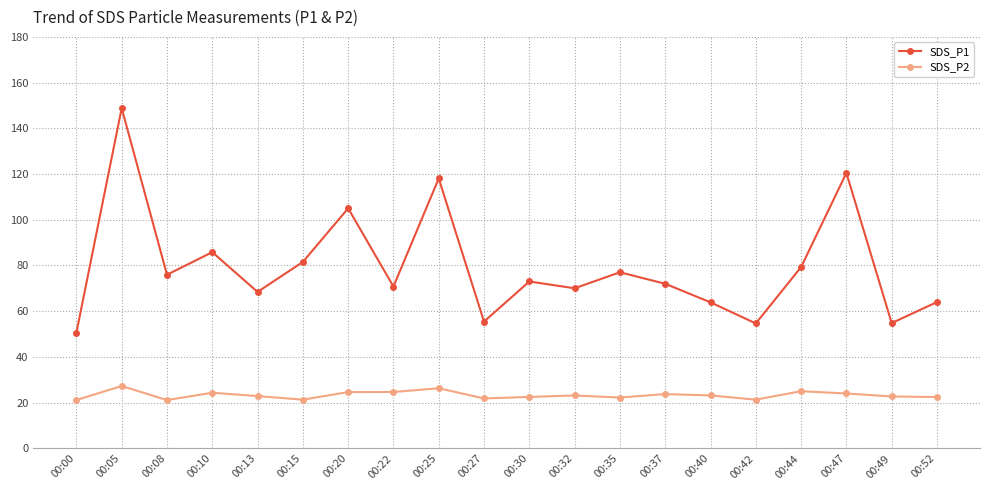

Rank the series by their average value, from highest to lowest.

SDS_P1, SDS_P2